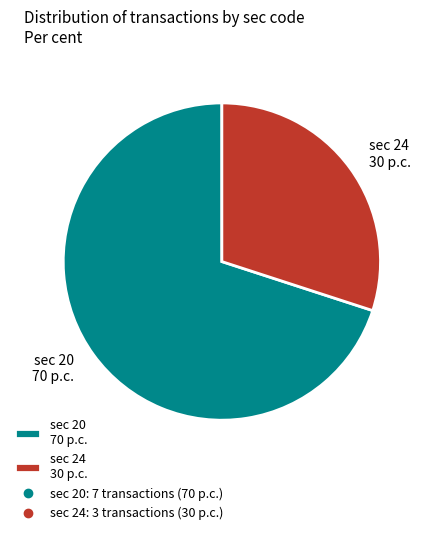

How many segments does this pie chart have?

2